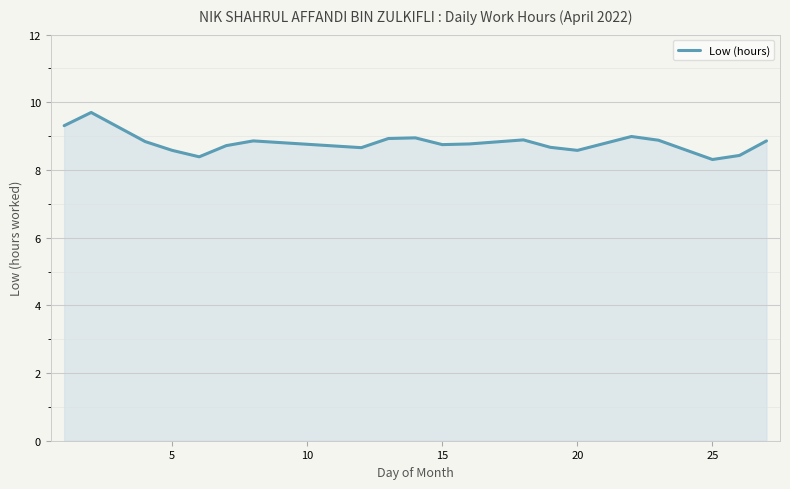

What is the greatest value displayed?

9.7